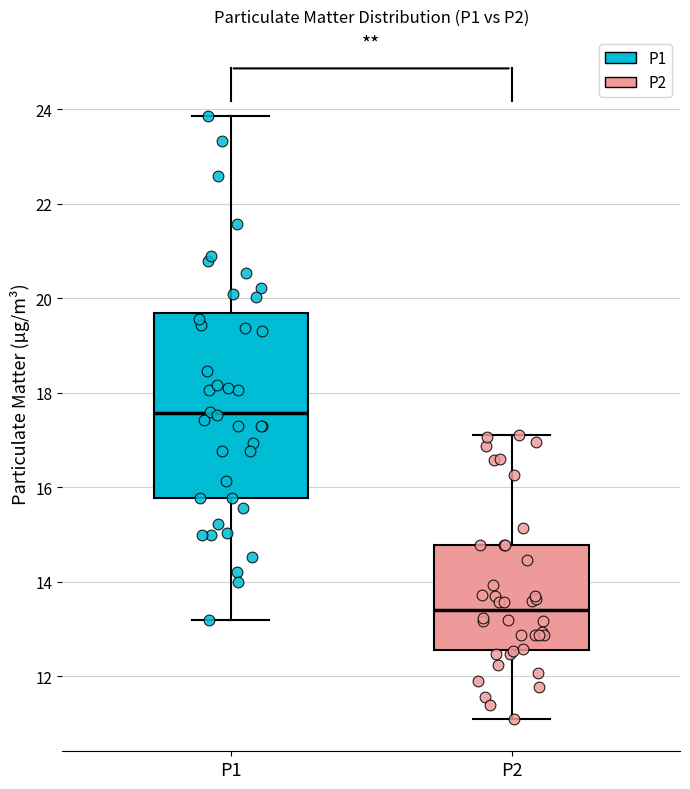

Which box has the highest median line?

P1